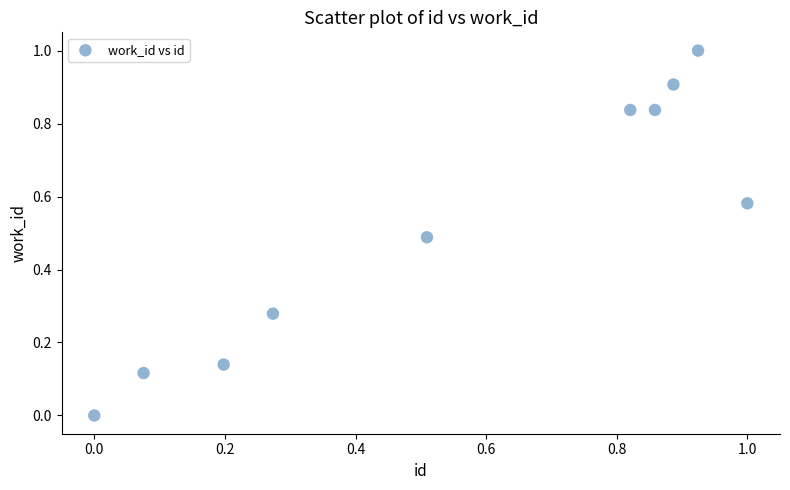

What is the range of X values (max minus min)?

1.0